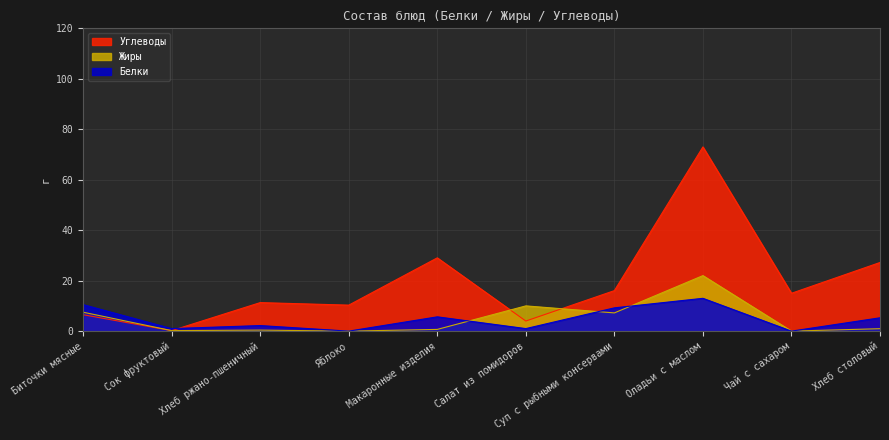

What position from the left is Хлеб столовый?

10